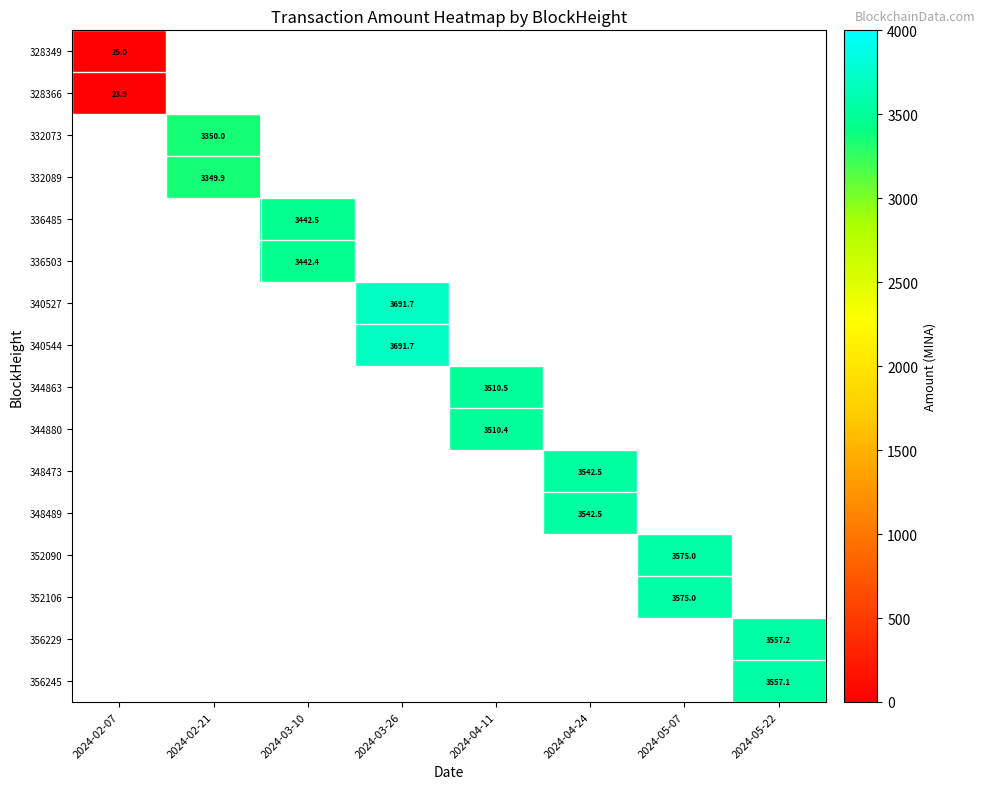

Which has a higher value, 2024-02-07 or 2024-02-21?

2024-02-21